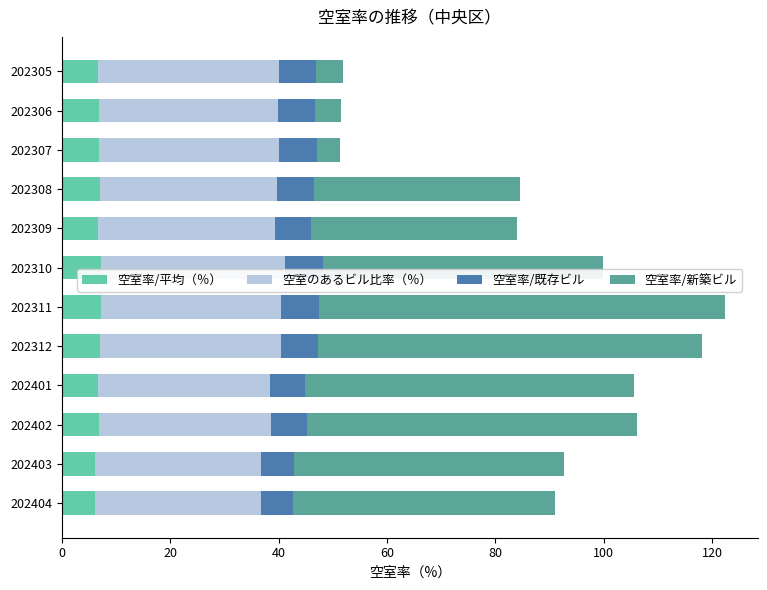

The 空室率/平均（％） series shows 11.6 at 202402. True or false?

False